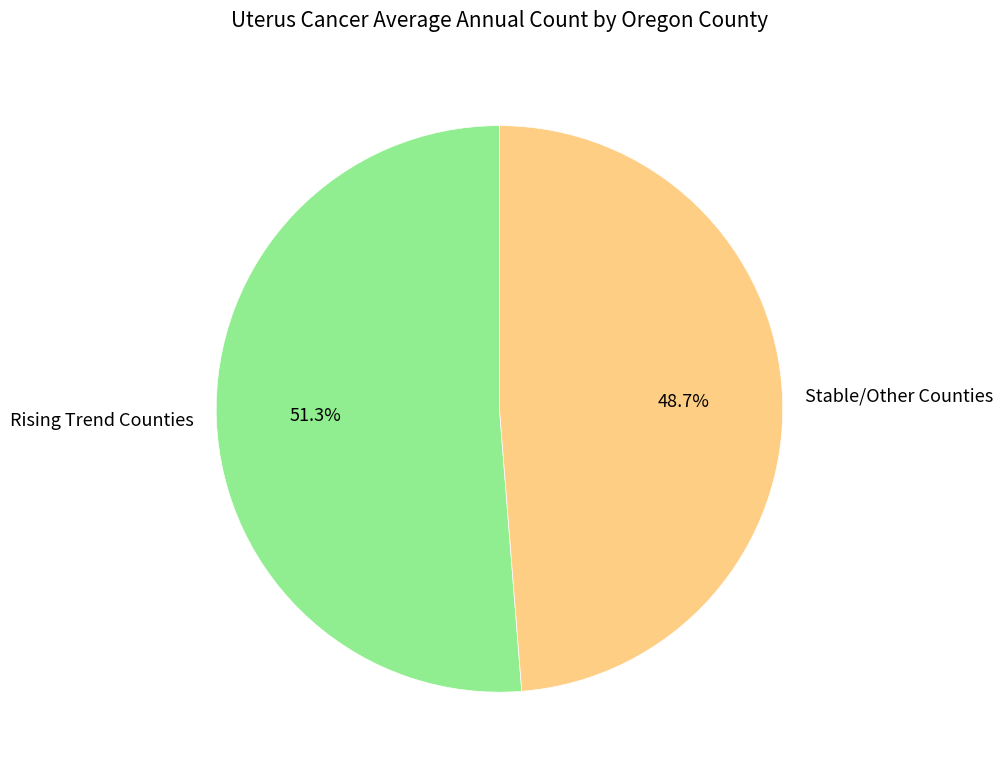

How much of the chart is everything except Rising Trend Counties?

48.7%